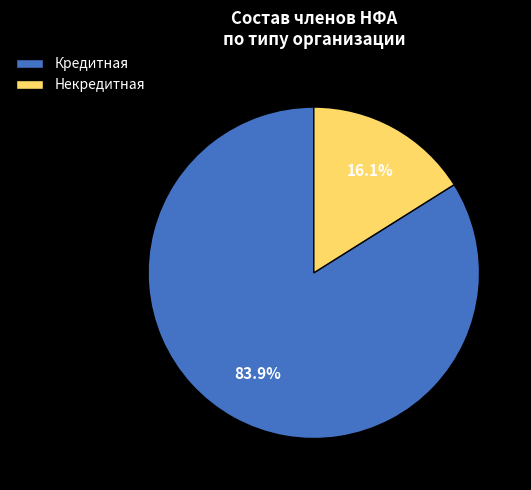

To the nearest percent, what is the difference between the Некредитная and Кредитная slice percentages?

68%